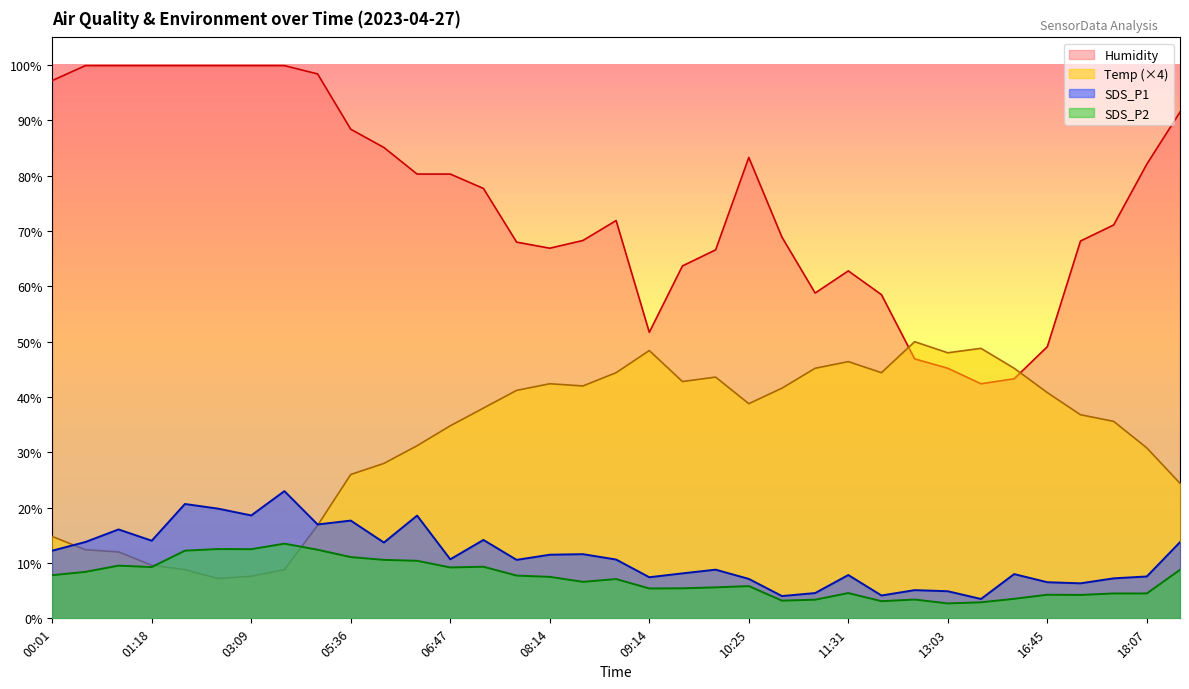

What position from the left is 03:30?

8